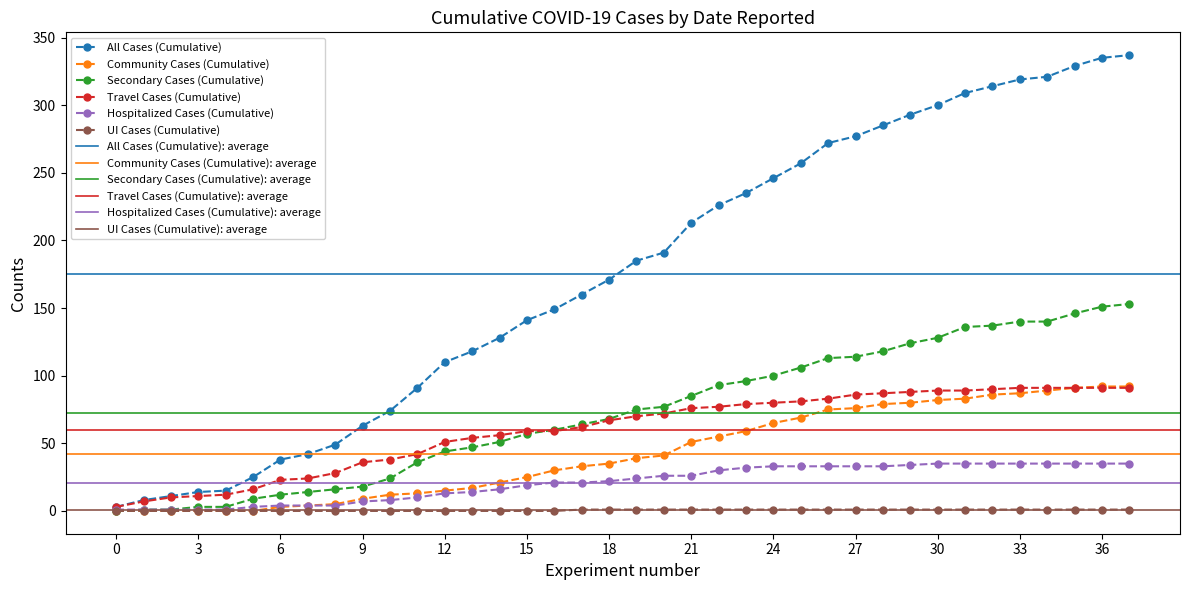

How many data points does each series have?

38